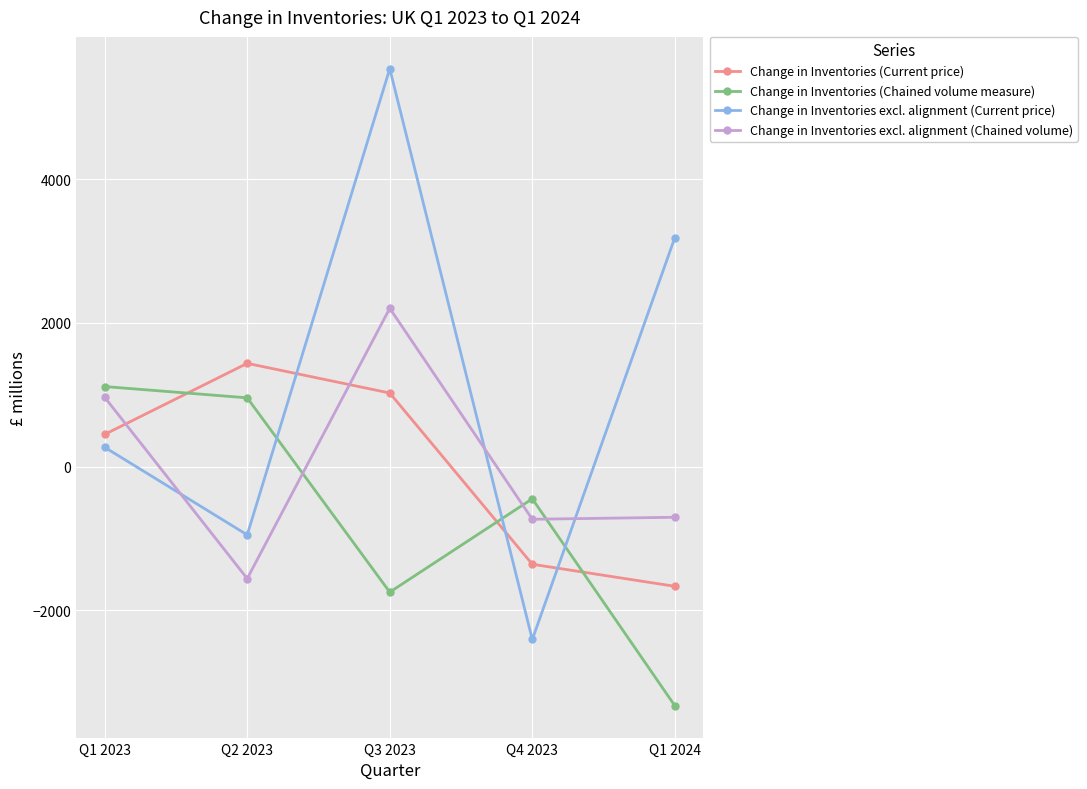

Which series changed the most between Q1 2023 and Q1 2024?

Change in Inventories (Chained volume measure)